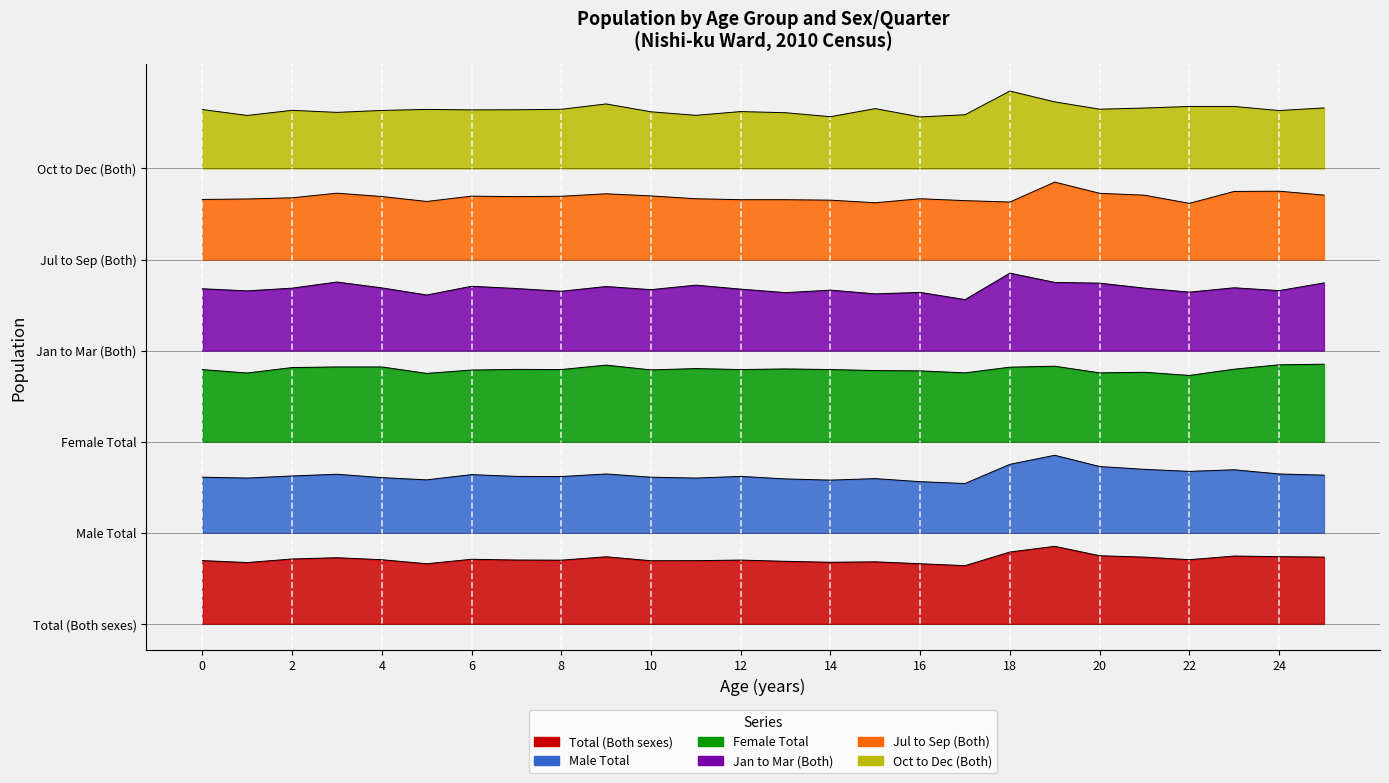

True or false: Oct to Dec (Both) has more than 2 points higher than both neighbors.

True